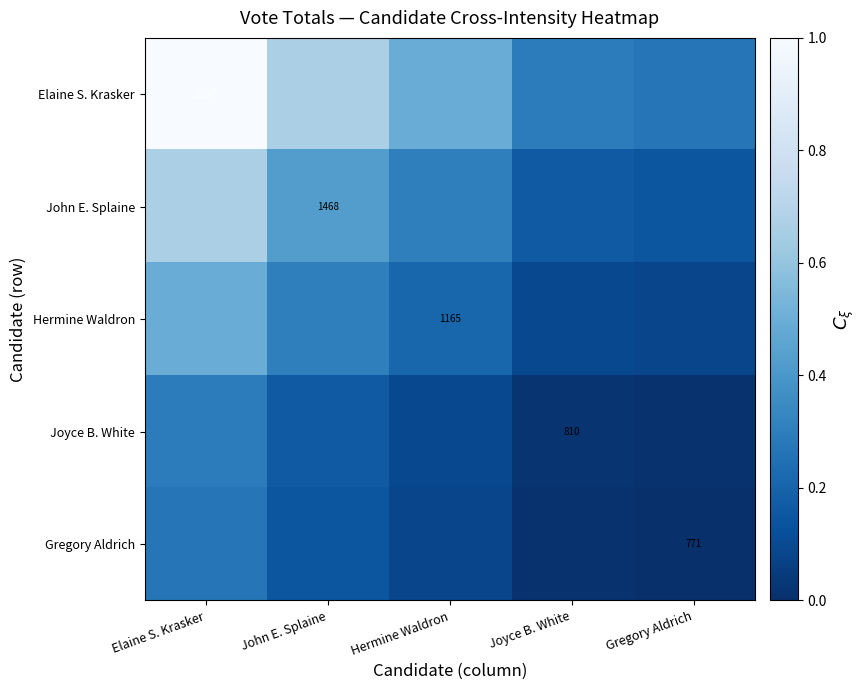

Is it true that Gregory Aldrich equals 0.1 at Gregory Aldrich?

False